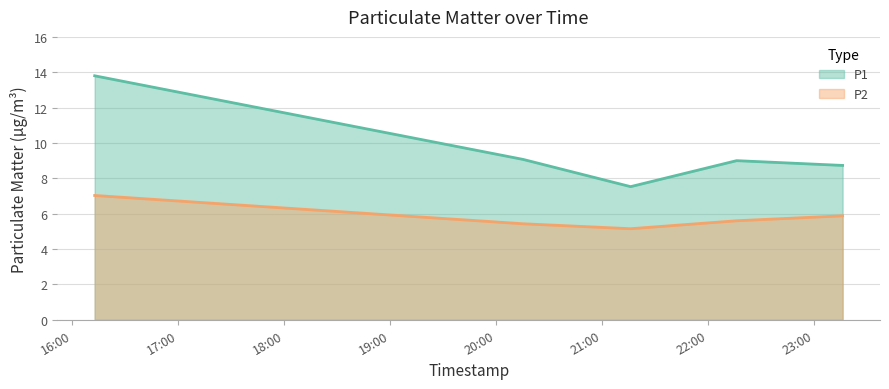

What is the minimum value for P2?

5.2